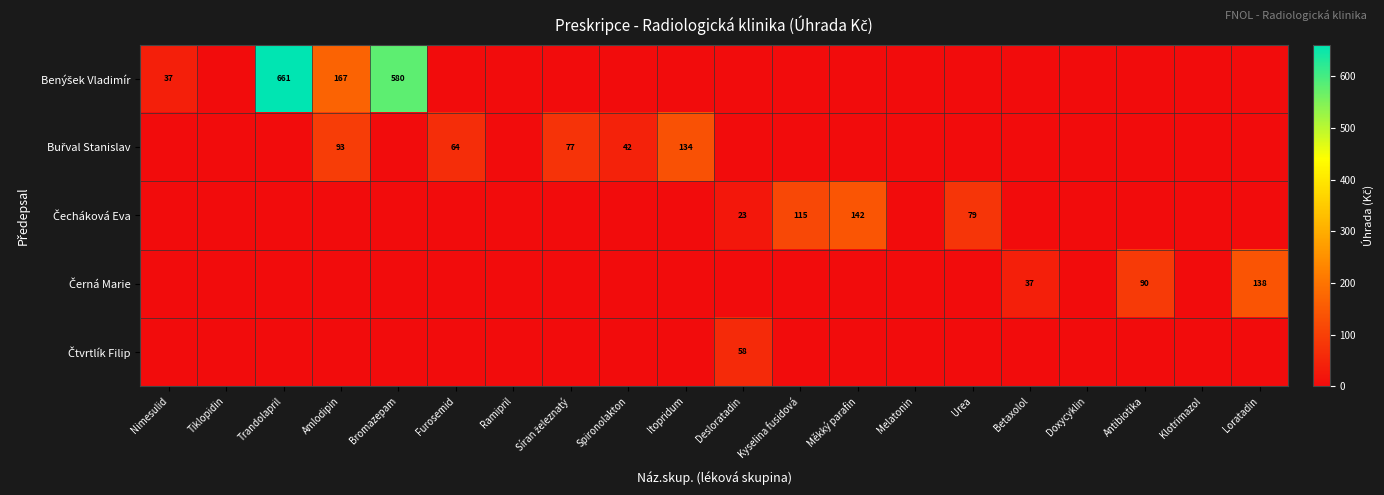

Rank the categories by Benýšek Vladimír value from highest to lowest.

Trandolapril, Bromazepam, Amlodipin, Nimesulid, Tiklopidin, Furosemid, Ramipril, Síran železnatý, Spironolakton, Itopridum, Desloratadin, Kyselina fusidová, Měkký parafin, Melatonin, Urea, Betaxolol, Doxycyklin, Antibiotika, Klotrimazol, Loratadin